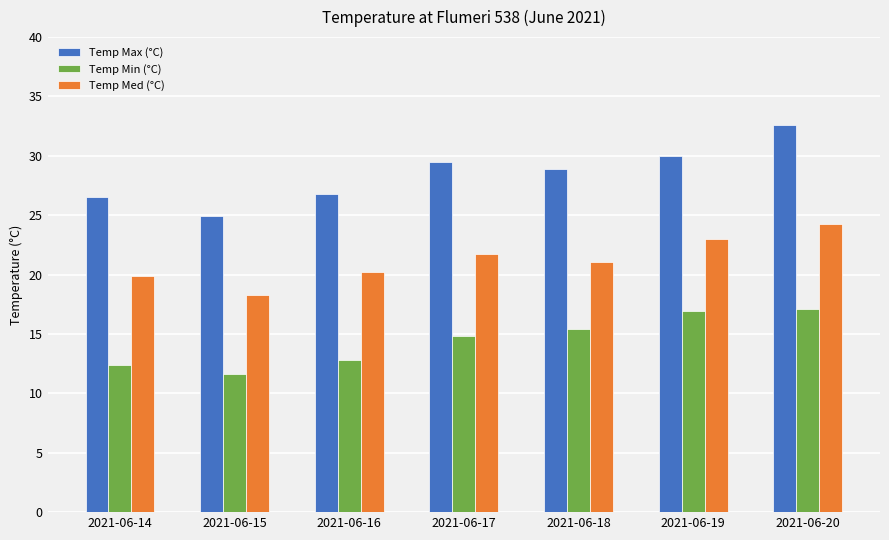

The Temp Med (°C) series shows 19.9 at 2021-06-14. True or false?

True